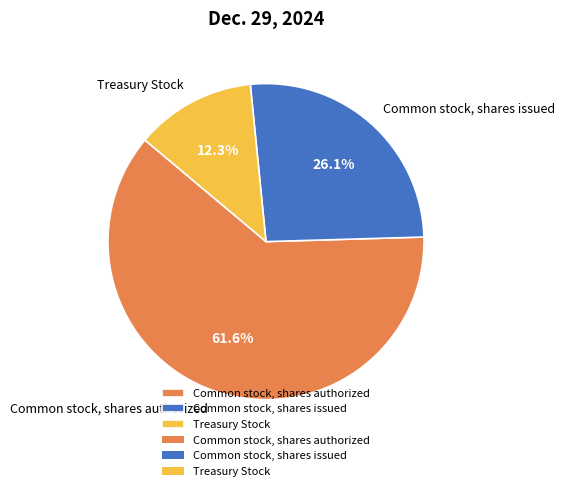

Count the number of slices in the pie.

3